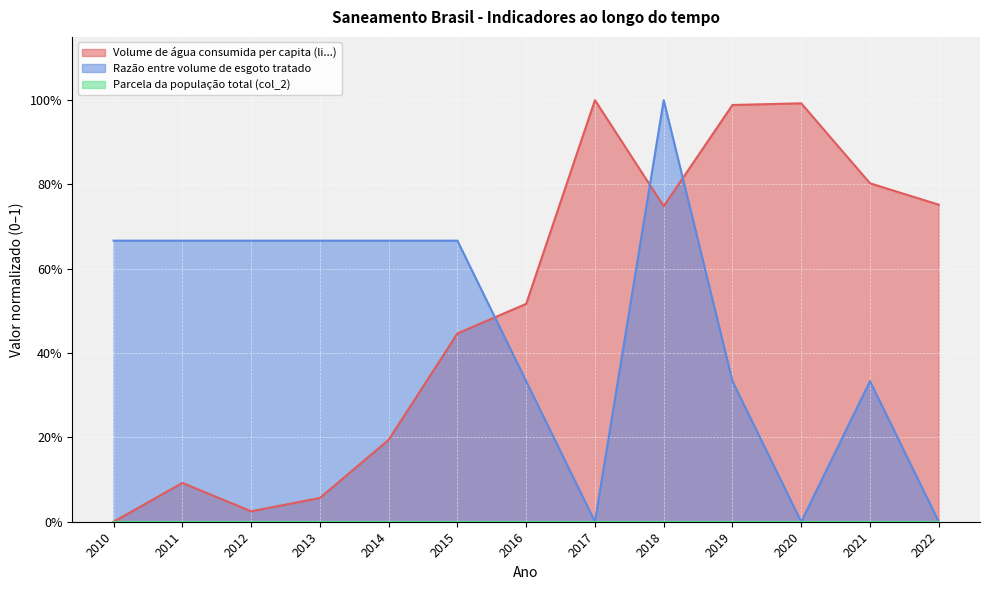

At which category does the chart reach its peak across all series?

2017